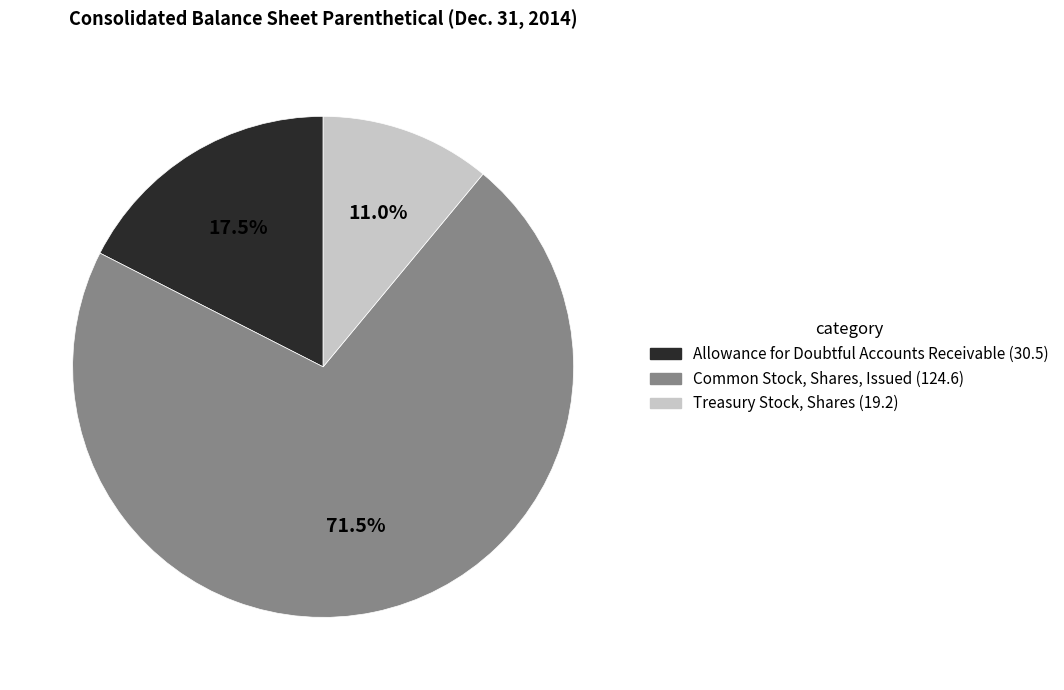

How many segments does this pie chart have?

3